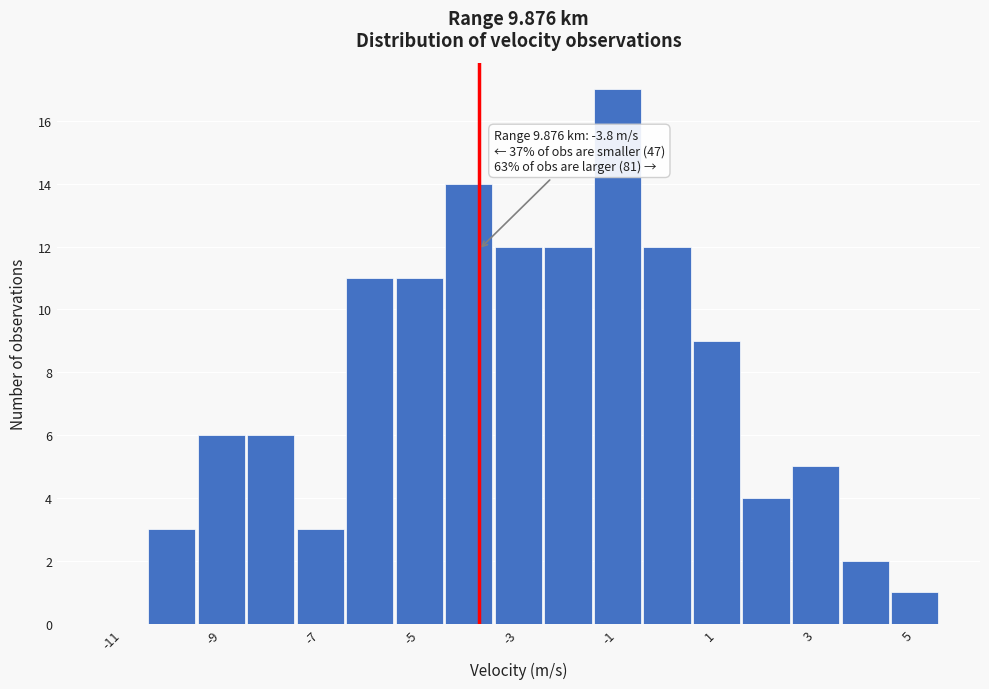

Over which range of the x-axis is the bar tallest?

-1.5 to -0.5